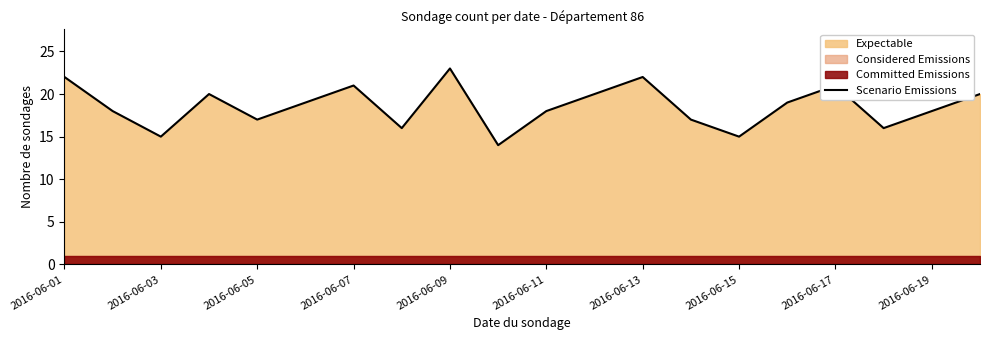

The Scenario Emissions series shows 33 at 2016-06-17. True or false?

False